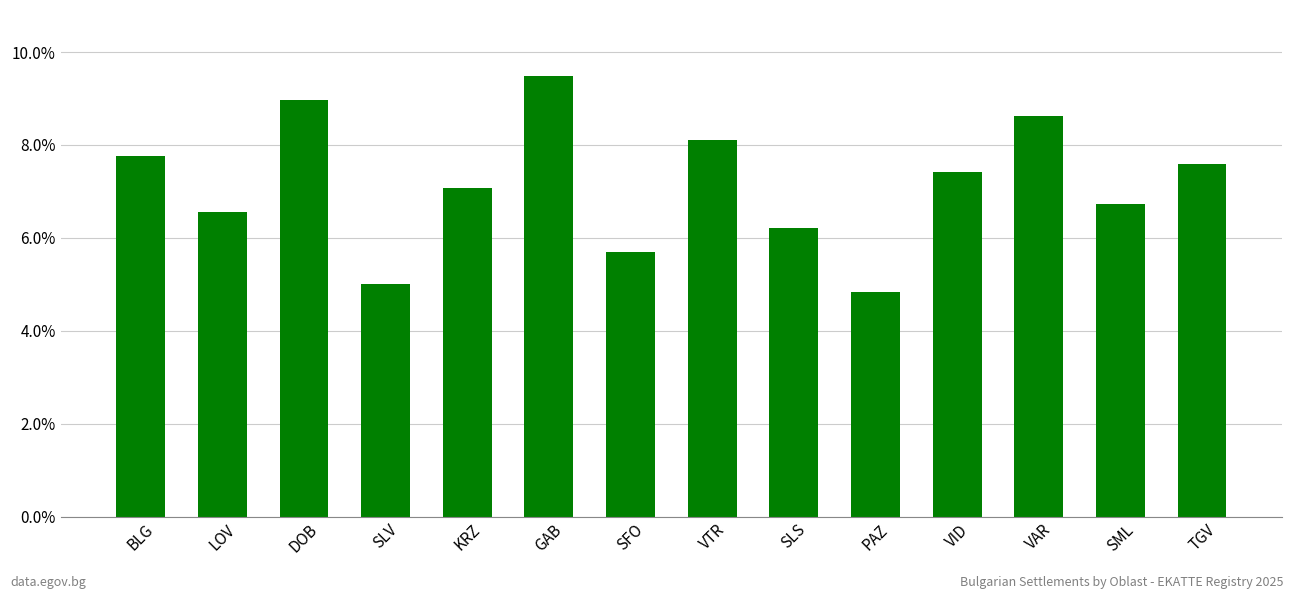

What position from the right is SLS?

6